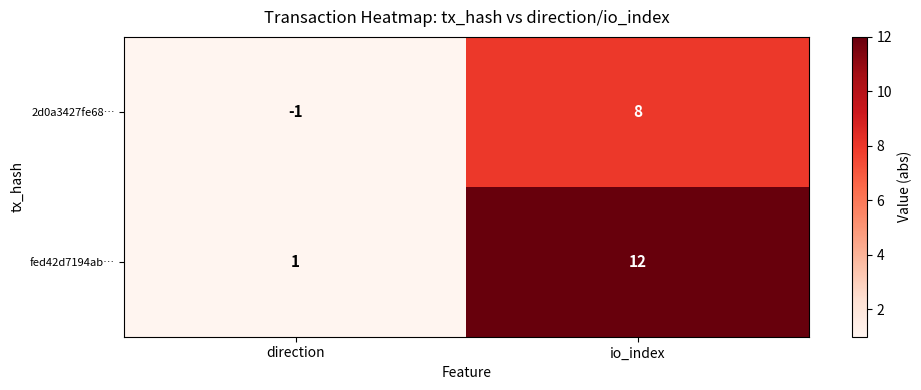

Between direction and io_index, which series saw the biggest shift?

fed42d7194ab…